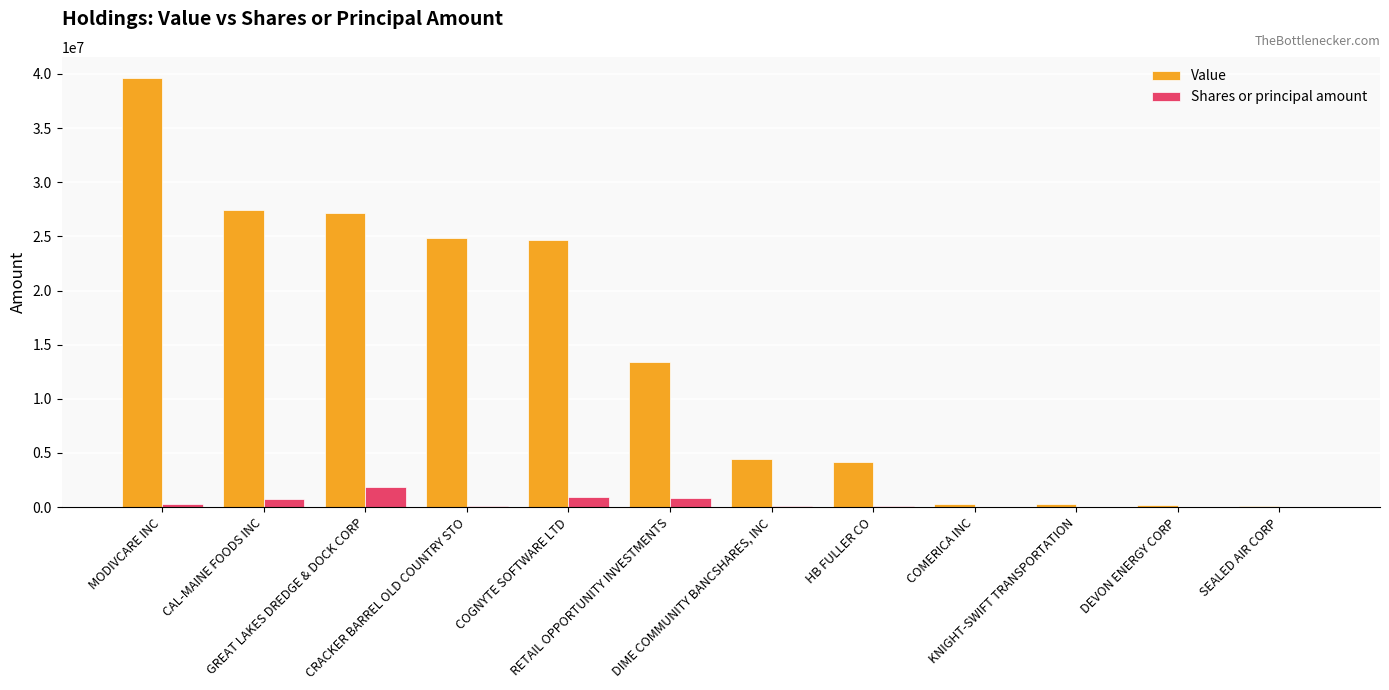

What is the maximum value shown in the chart?

39597000